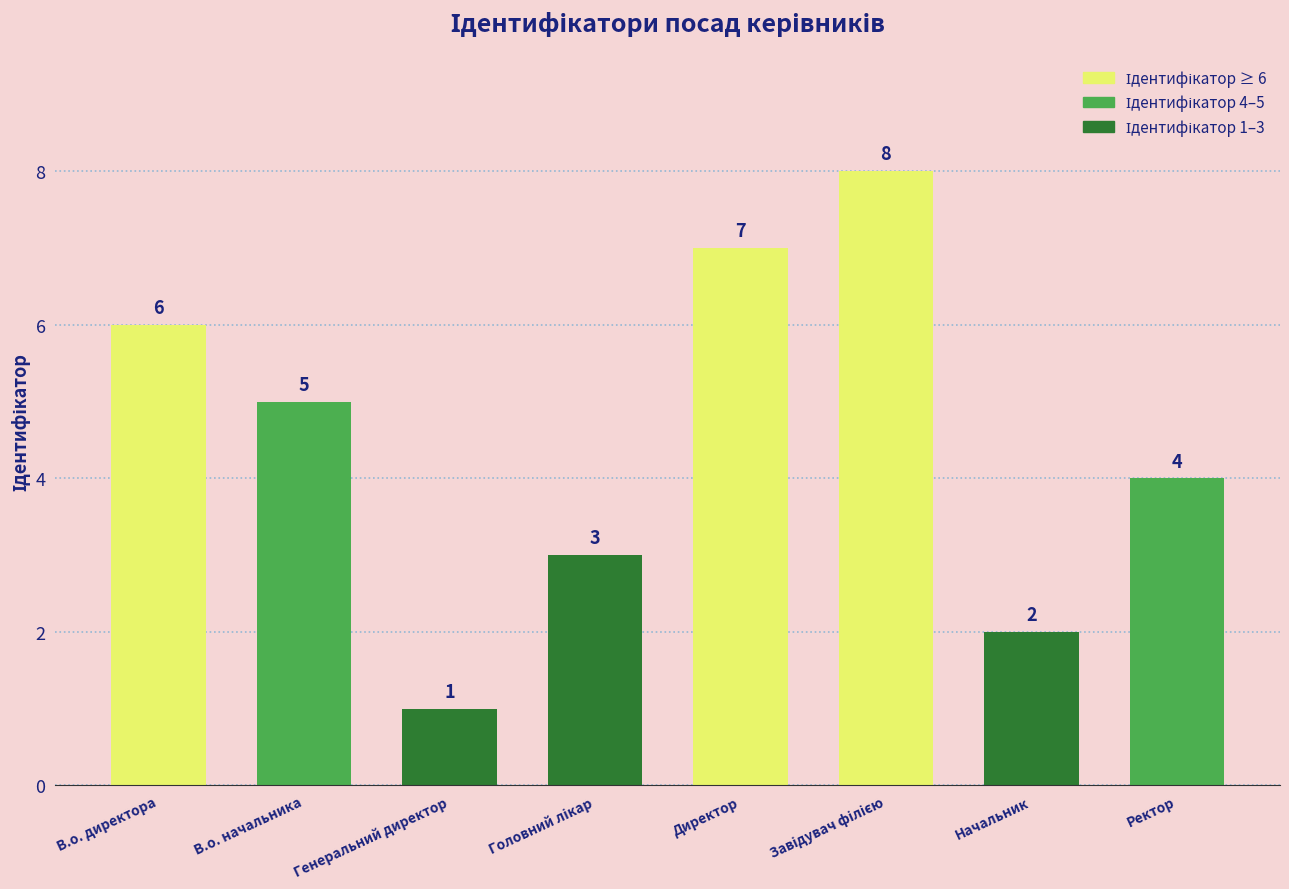

Where does the data first go above 5?

В.о. директора